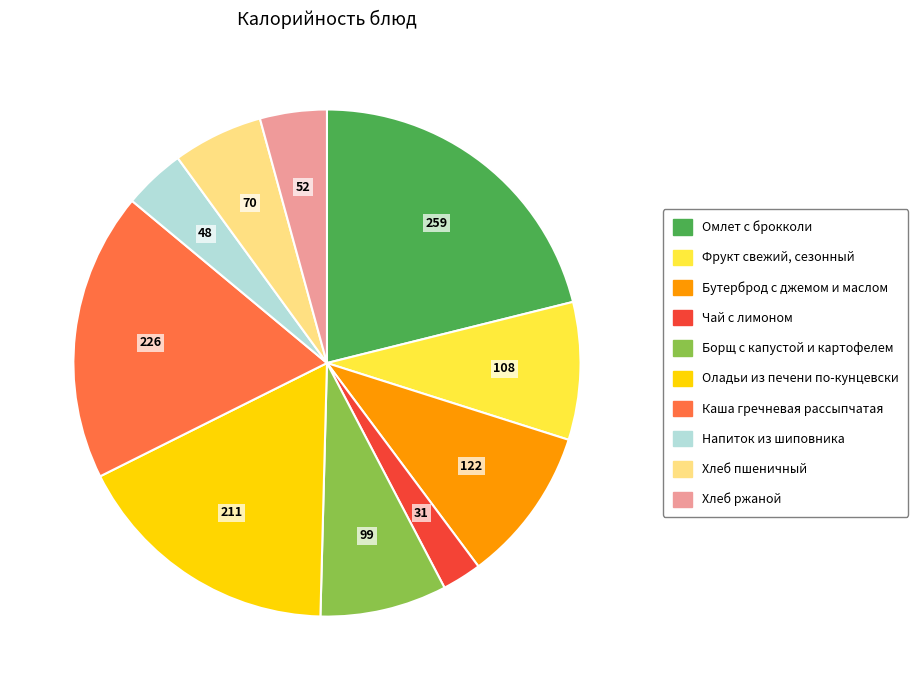

Is there a majority slice in this chart?

No